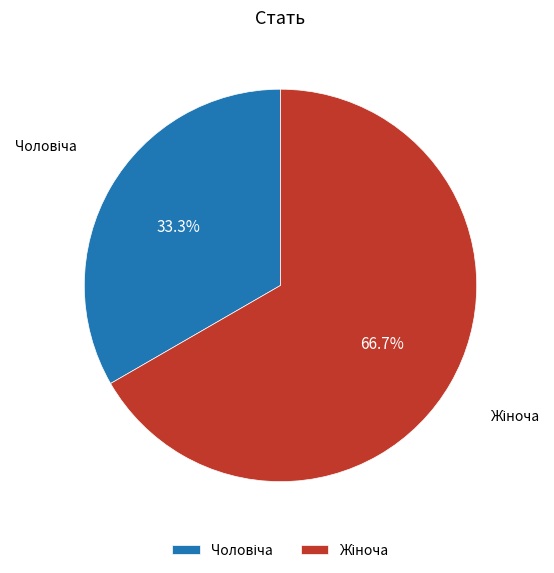

Is there any slice that represents more than half of the pie?

Yes